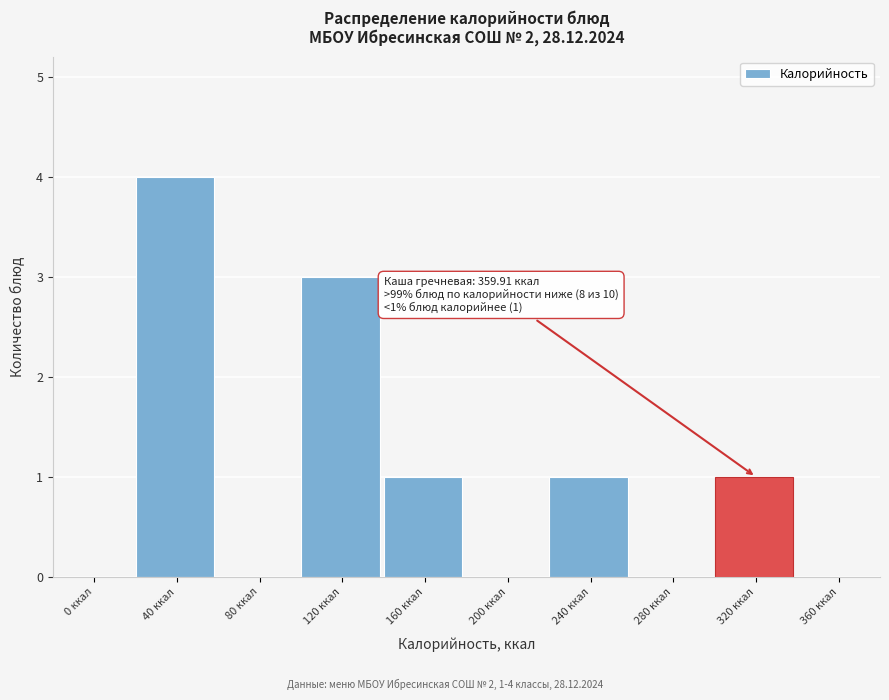

Reading right to left, list all the values displayed in this chart.

360 ккал=0	320 ккал=1	280 ккал=0	240 ккал=1	200 ккал=0	160 ккал=1	120 ккал=3	80 ккал=0	40 ккал=4	0 ккал=0